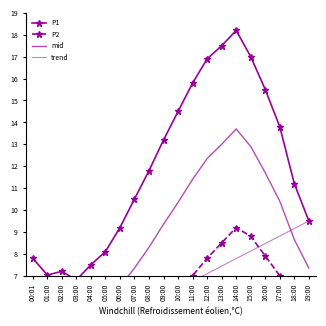

At which category does P1 reach its first local peak?

02:00